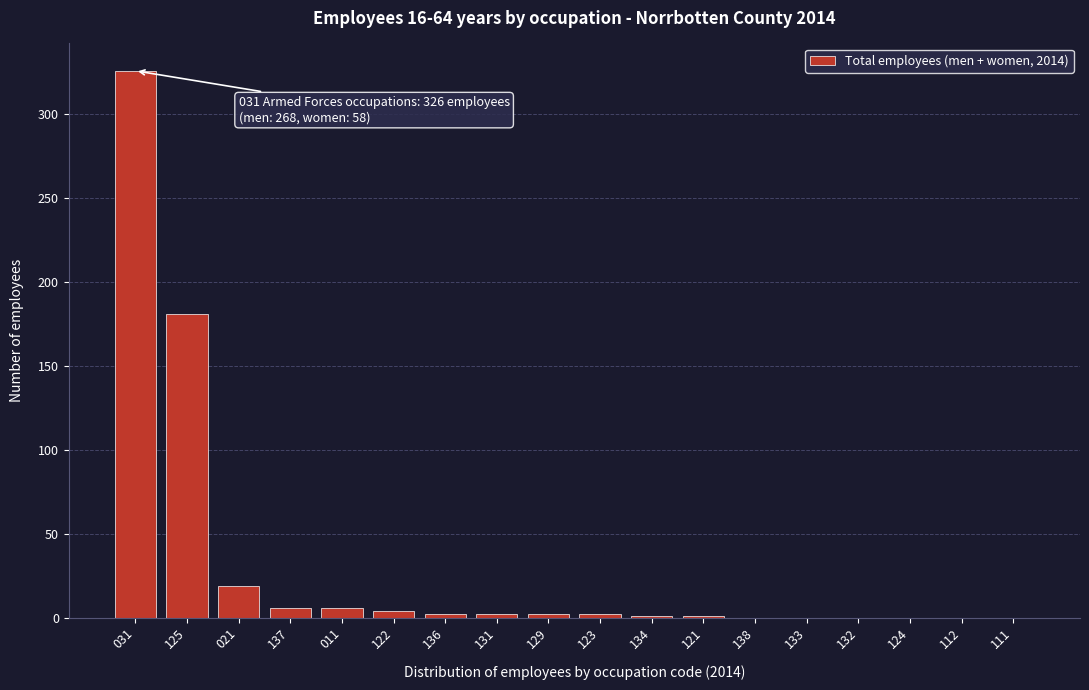

At which label is the value closest to 163?

125